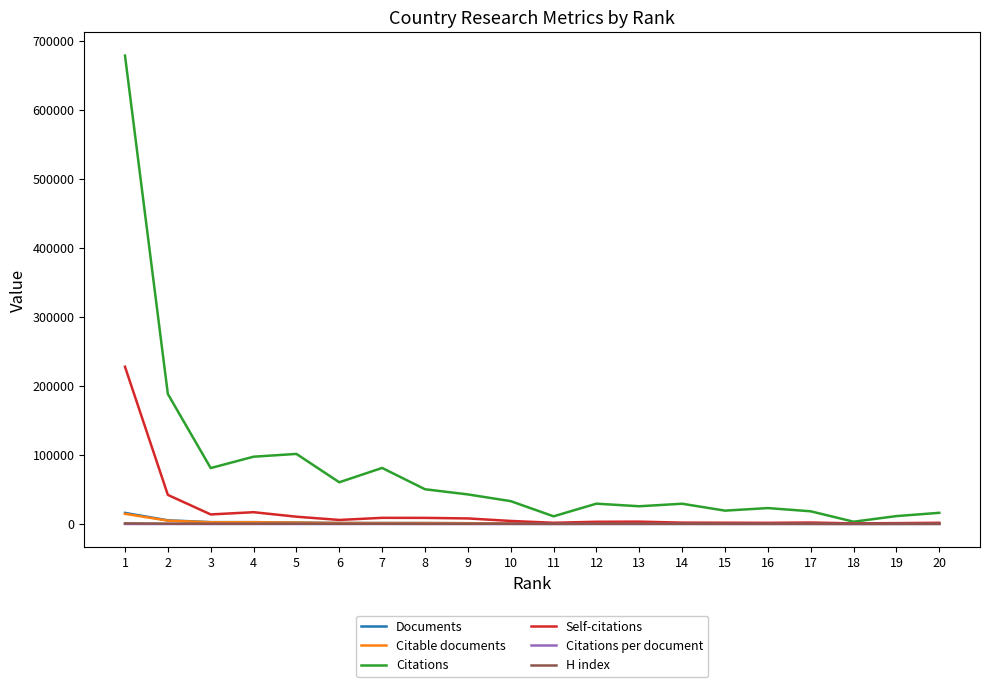

What is the maximum value shown in the chart?

678640.0